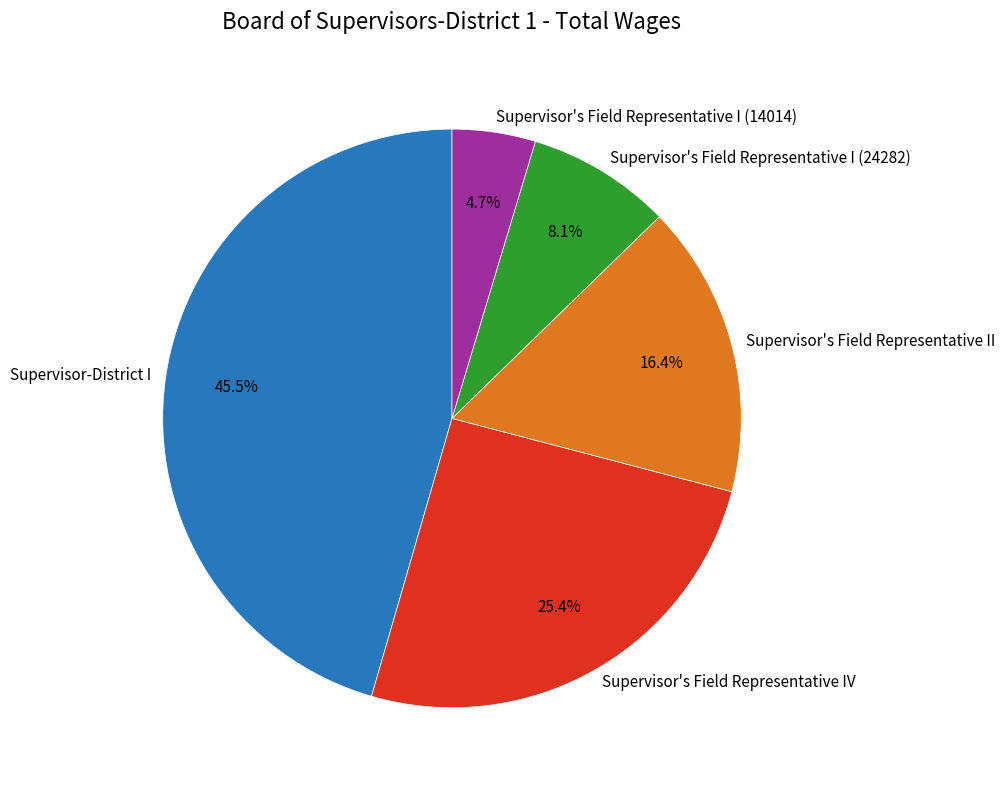

To the nearest percent, what portion does Supervisor's Field Representative II represent?

16%